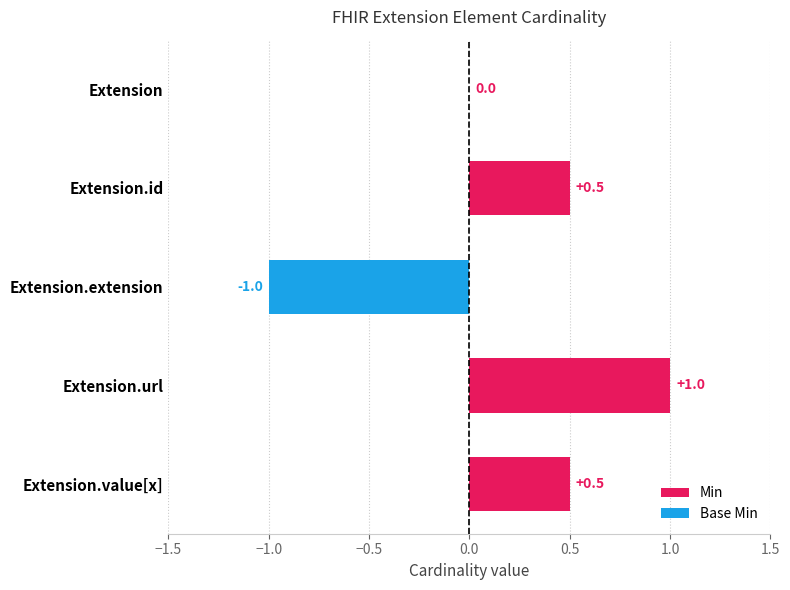

Reading top to bottom, transcribe all the data shown in this chart.

Extension=0.0	Extension.id=0.5	Extension.extension=-1.0	Extension.url=1.0	Extension.value[x]=0.5